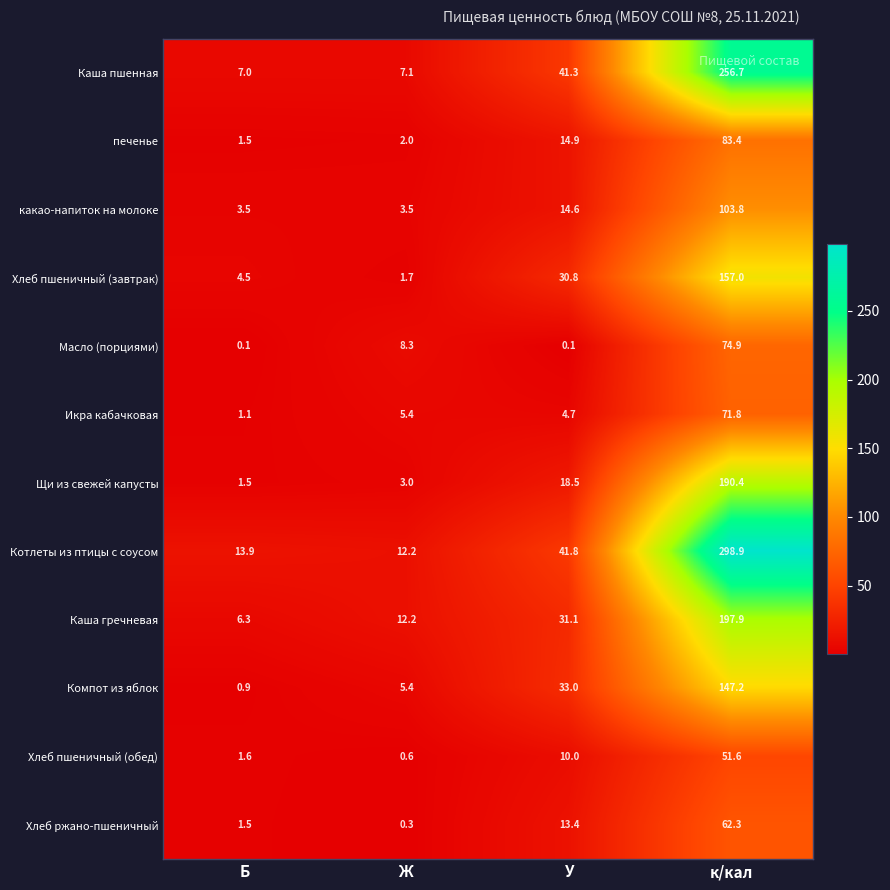

At which category does the chart reach its peak across all series?

к/кал